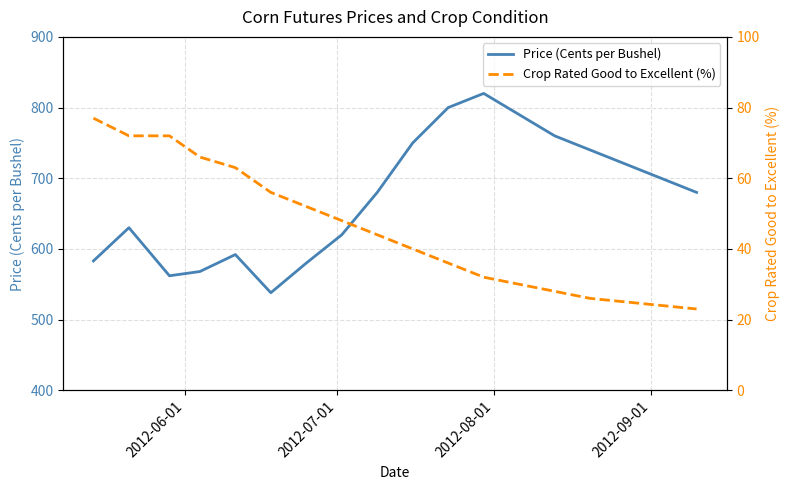

At how many categories does at least one series exceed 182?

18